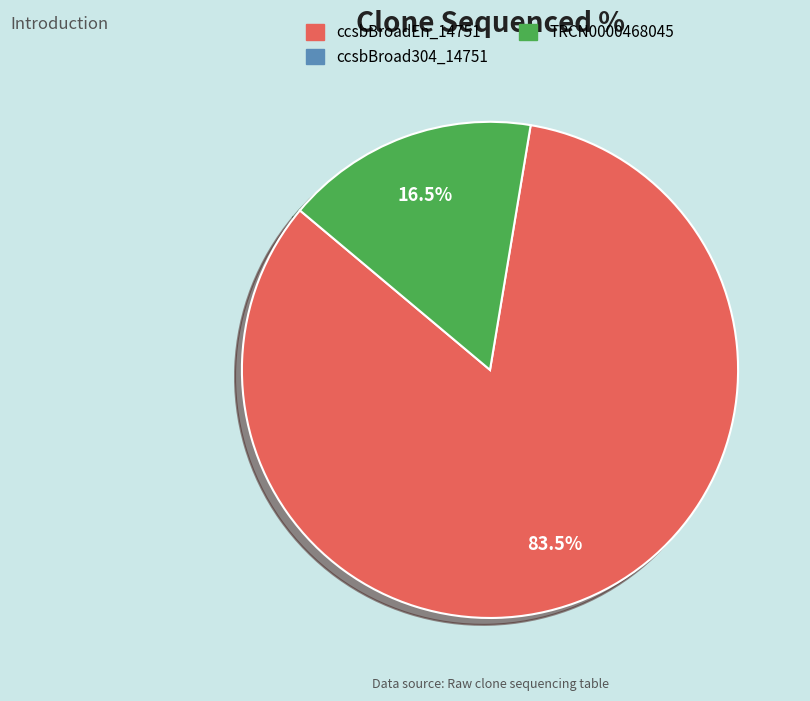

Is there any slice that represents more than half of the pie?

Yes